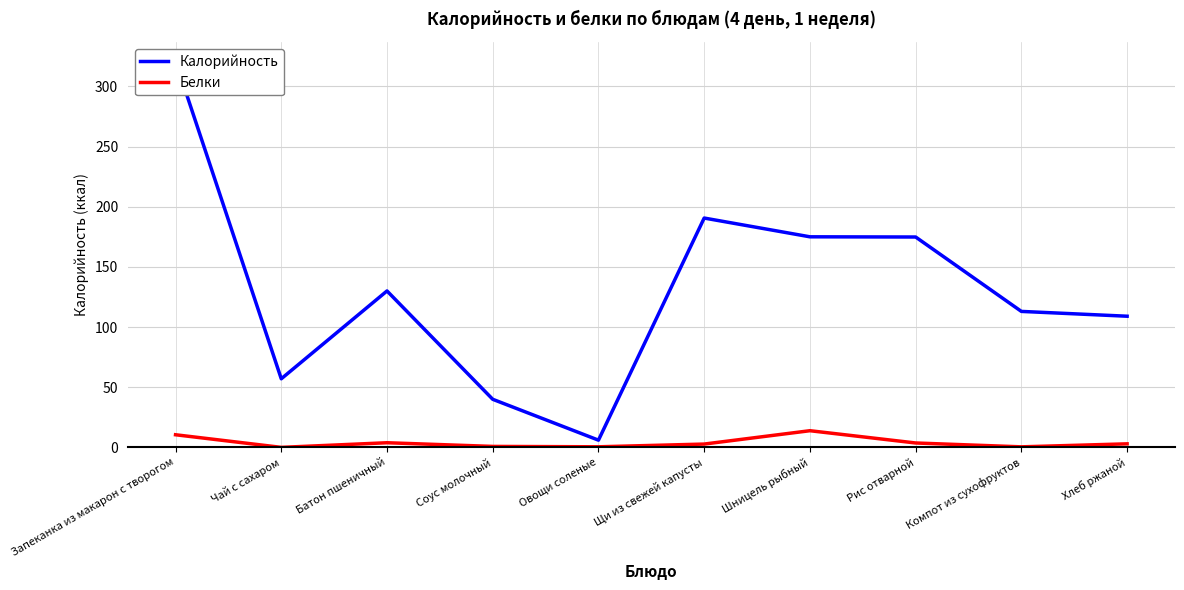

Between Хлеб ржаной and Компот из сухофруктов, which is larger?

Компот из сухофруктов